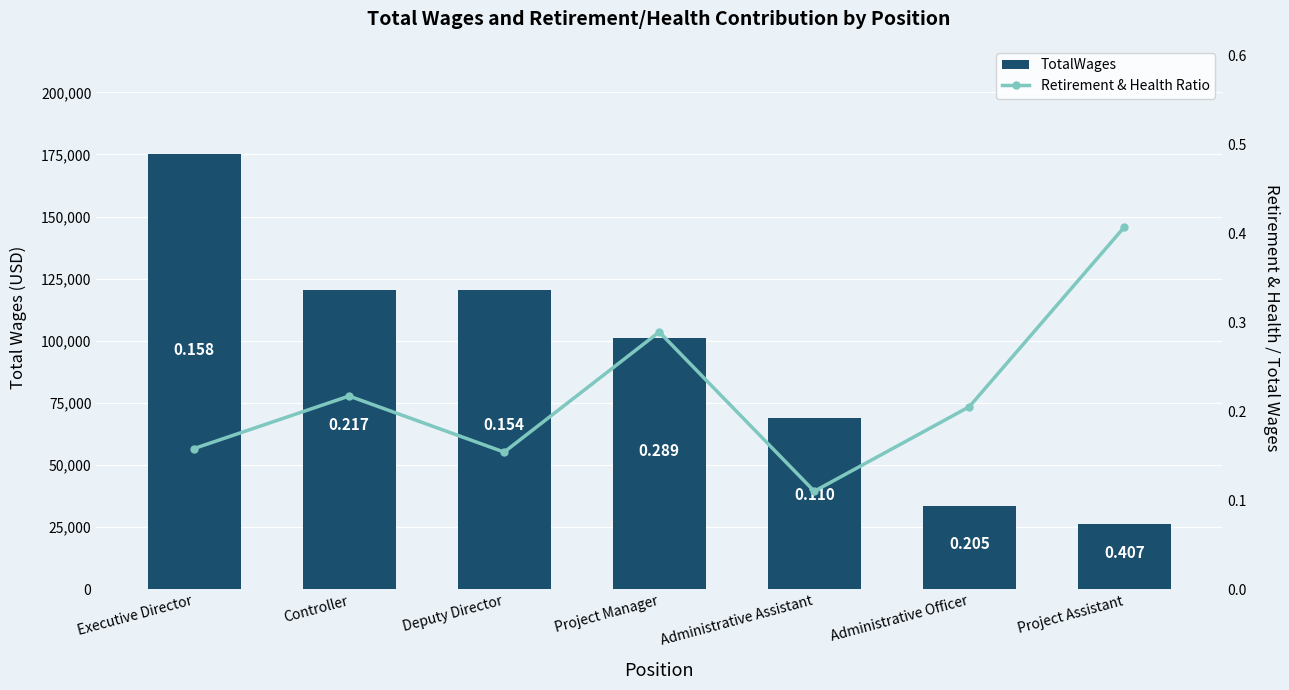

What is the sum of all TotalWages values?

645549.0